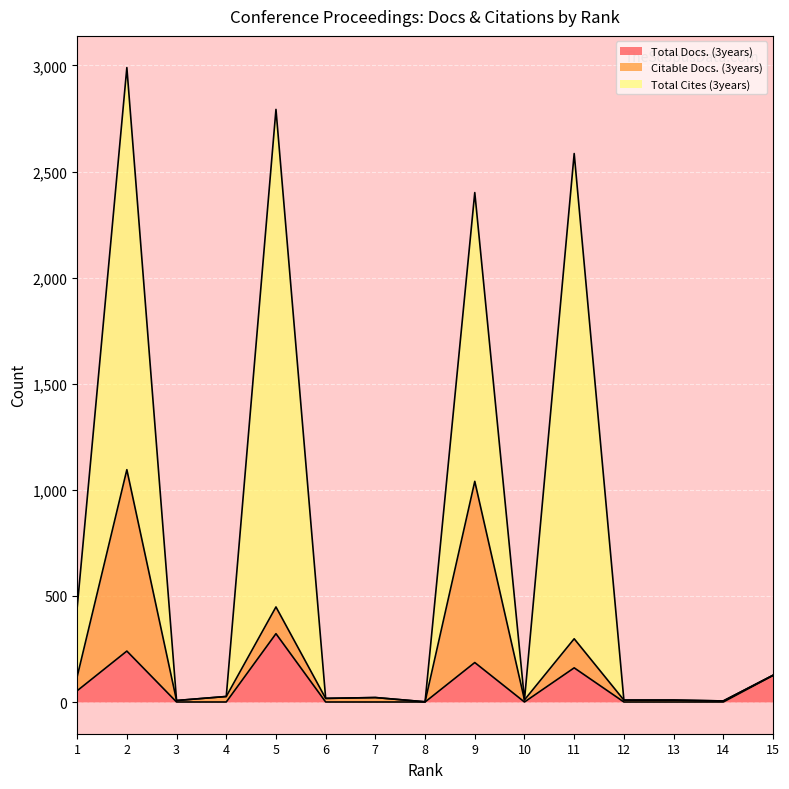

The value of Total Docs. (3years) at 7 is 0. True or false?

True